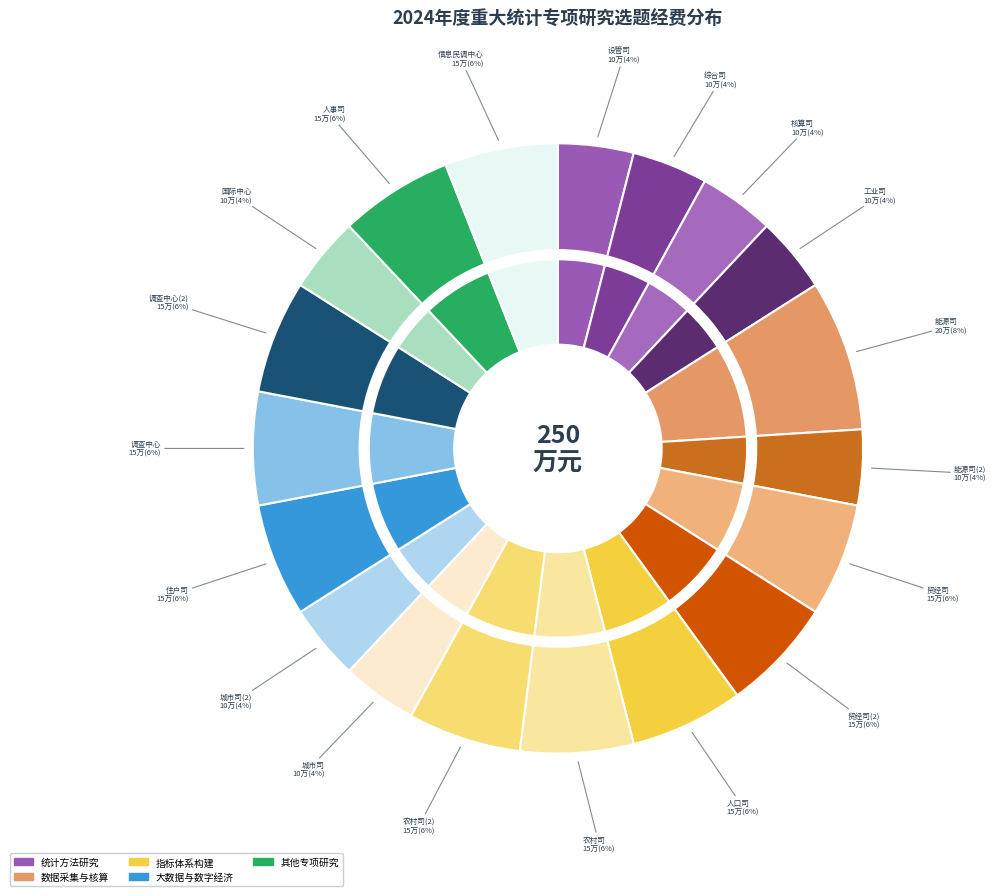

What is the total percentage of 工业司 and 国际中心?

8.0%